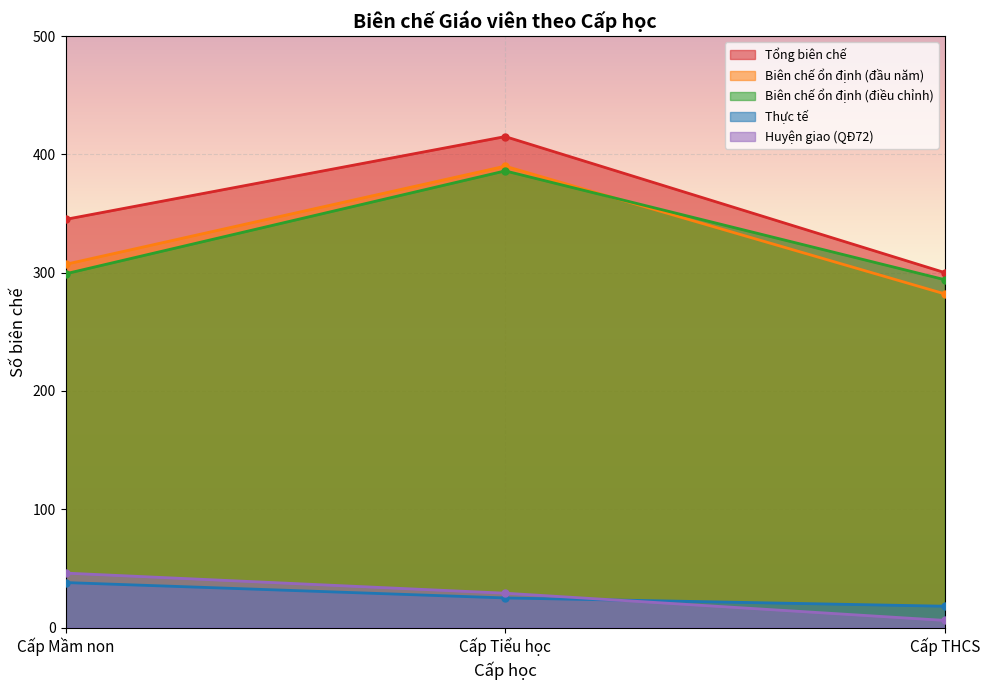

How many lines are shown in the chart?

5